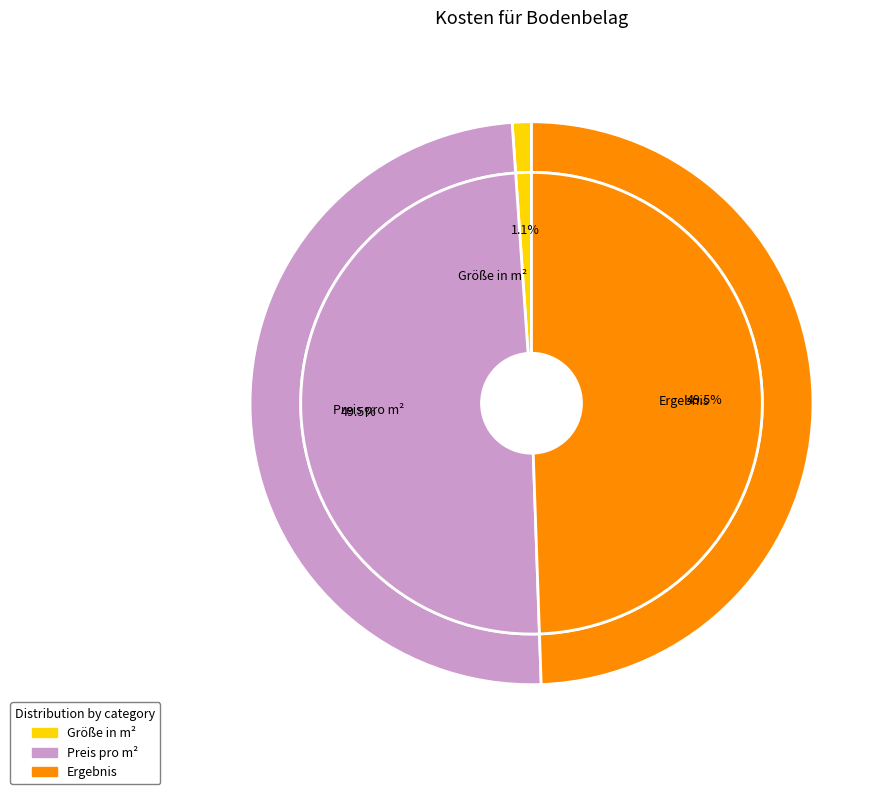

What percentage is the Größe in m² slice, to the nearest percent?

1%